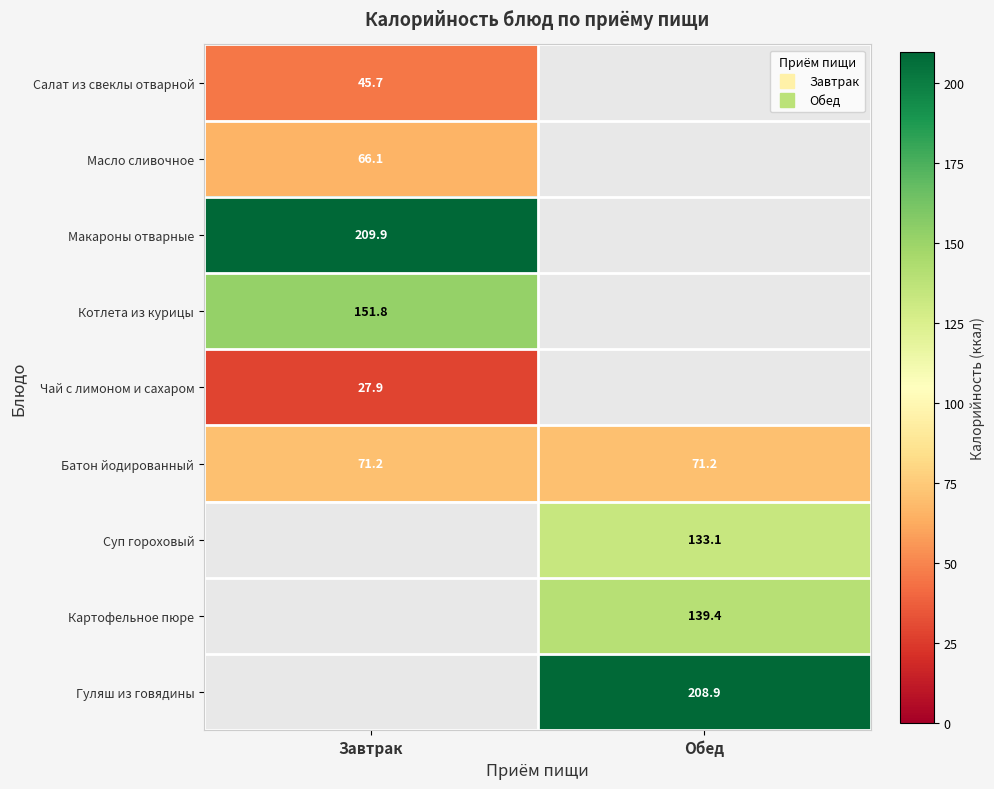

What is the minimum value shown in the chart?

27.9